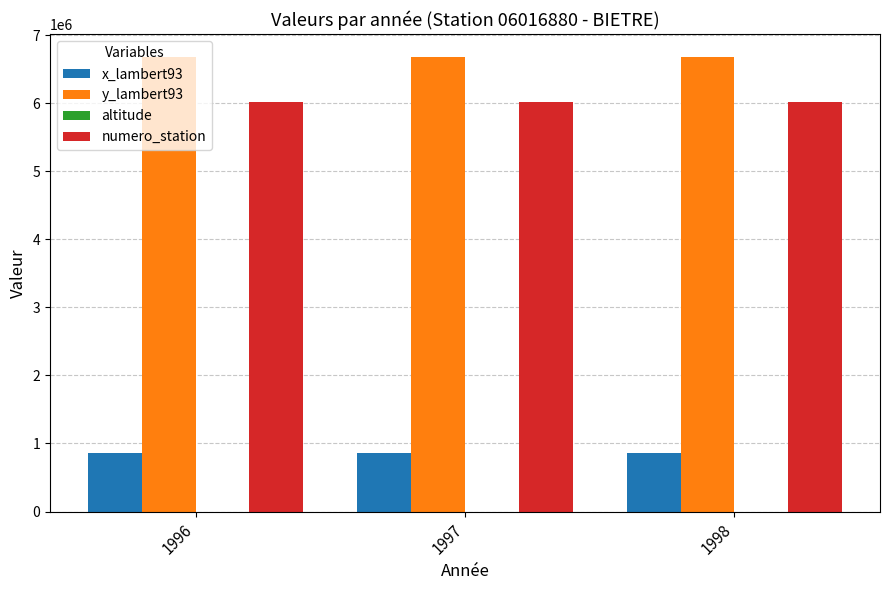

How many groups of bars are there?

3